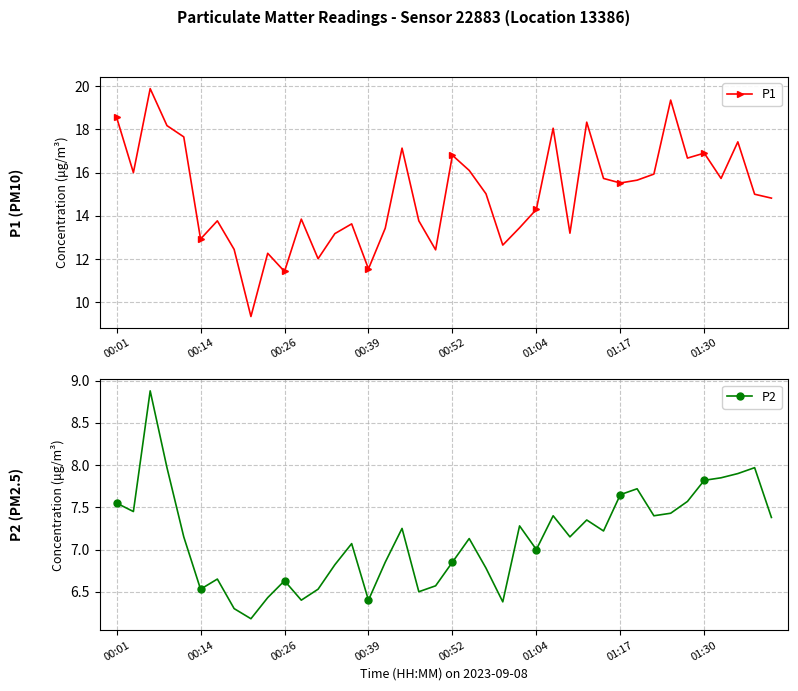

How many interior local peaks does the P1 series have?

12